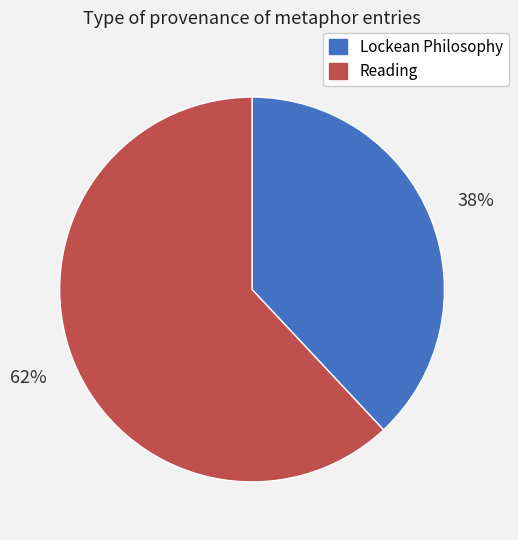

What is the ratio of the value at Reading to the value at Lockean Philosophy?

1.6